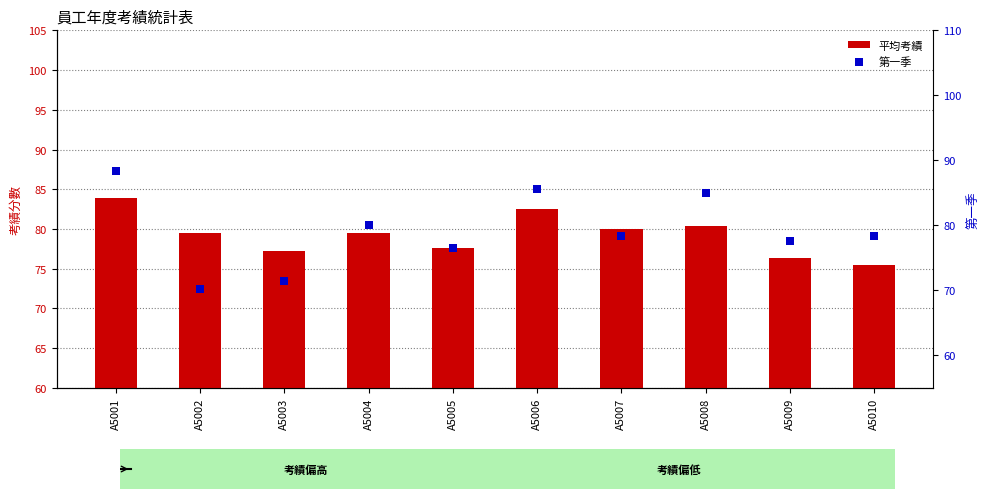

Is the value of 平均考績 at A5008 greater than the value of 第一季 at A5002?

Yes